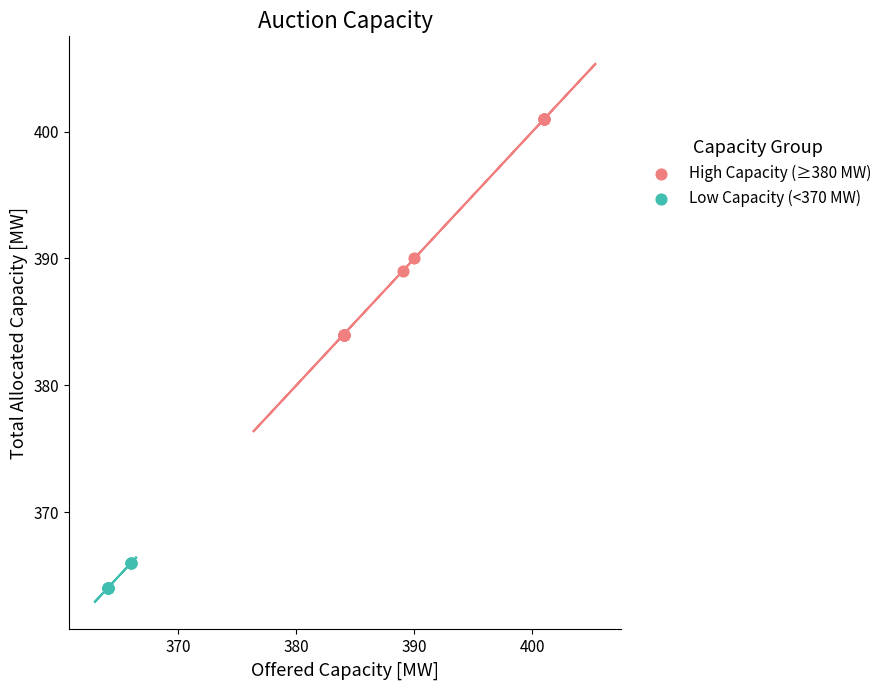

Which series reaches the minimum Y coordinate?

Low Capacity (<370 MW)